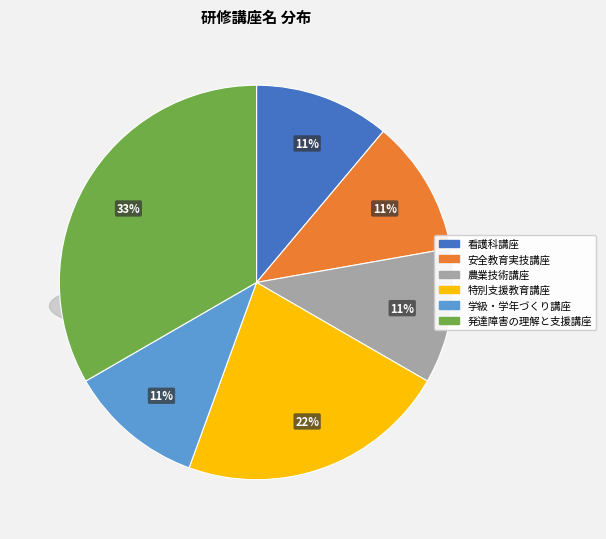

What is the change in value from 看護科講座 to 発達障害の理解と支援講座?

+2